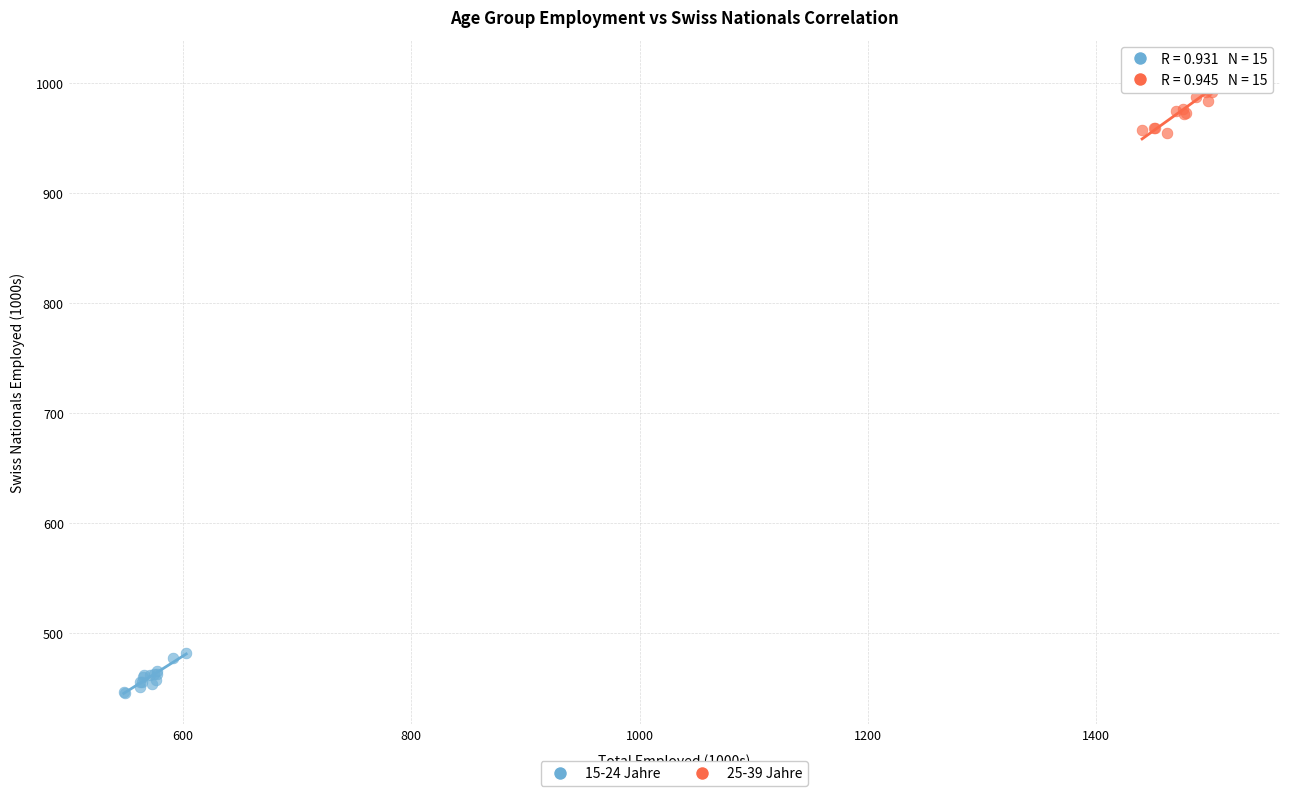

Which series has the widest spread of Y values?

25-39 Jahre